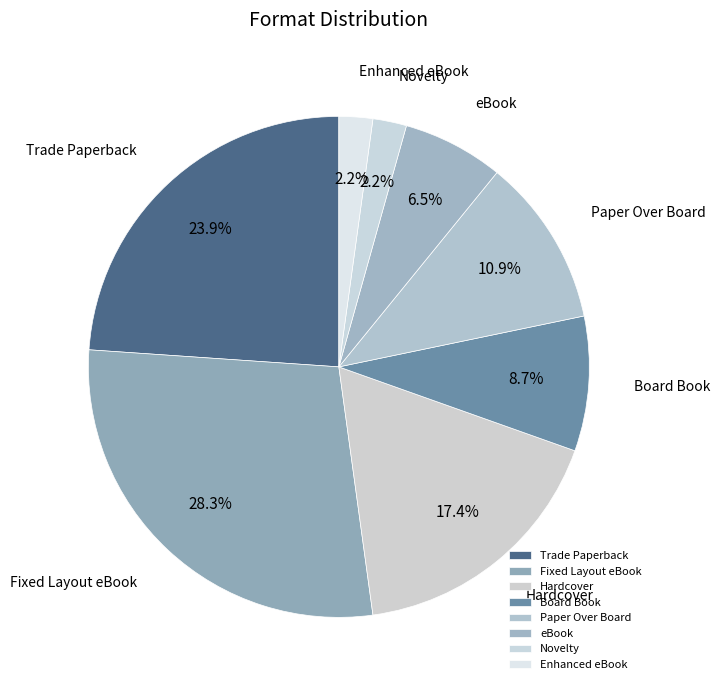

Is Paper Over Board the majority of the pie?

No